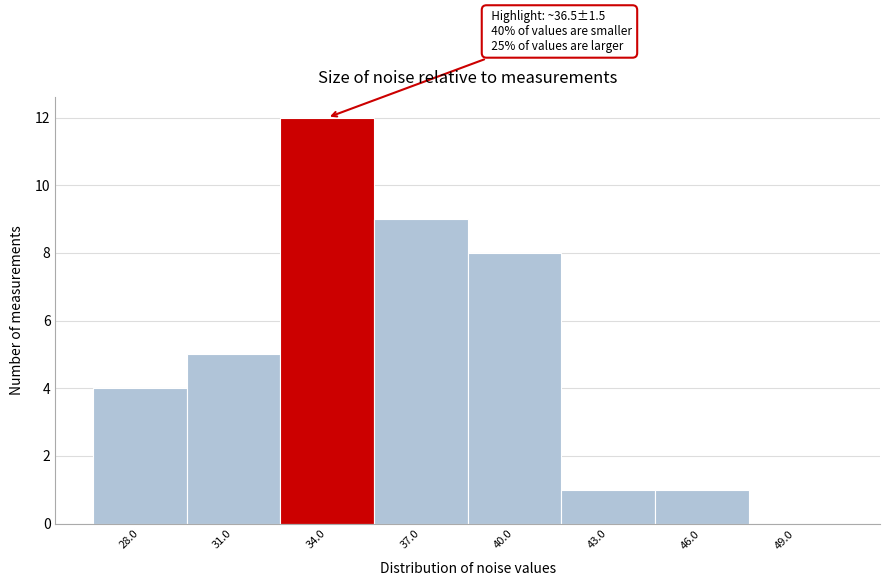

Reading left to right, list all the values displayed in this chart.

28.0=4	31.0=5	34.0=12	37.0=9	40.0=8	43.0=1	46.0=1	49.0=0